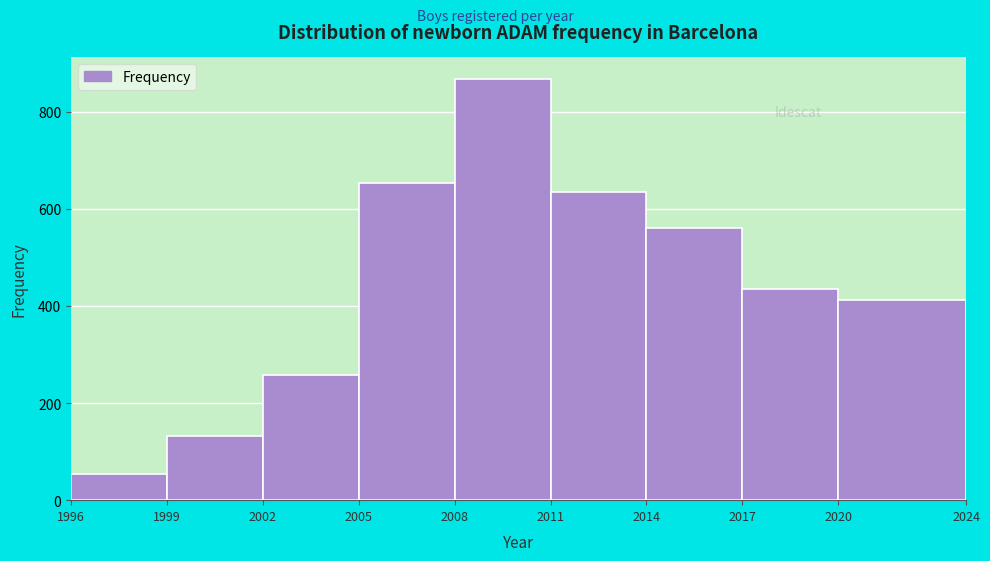

Reading left to right, transcribe this chart: for each bar, give the range it covers on the x-axis and its height. The values are not printed on the chart, so give them approximately, as read against the axis.

1996 to 1999: 60
1999 to 2002: 140
2002 to 2005: 260
2005 to 2008: 660
2008 to 2011: 860
2011 to 2014: 640
2014 to 2017: 560
2017 to 2020: 440
2020 to 2024: 420